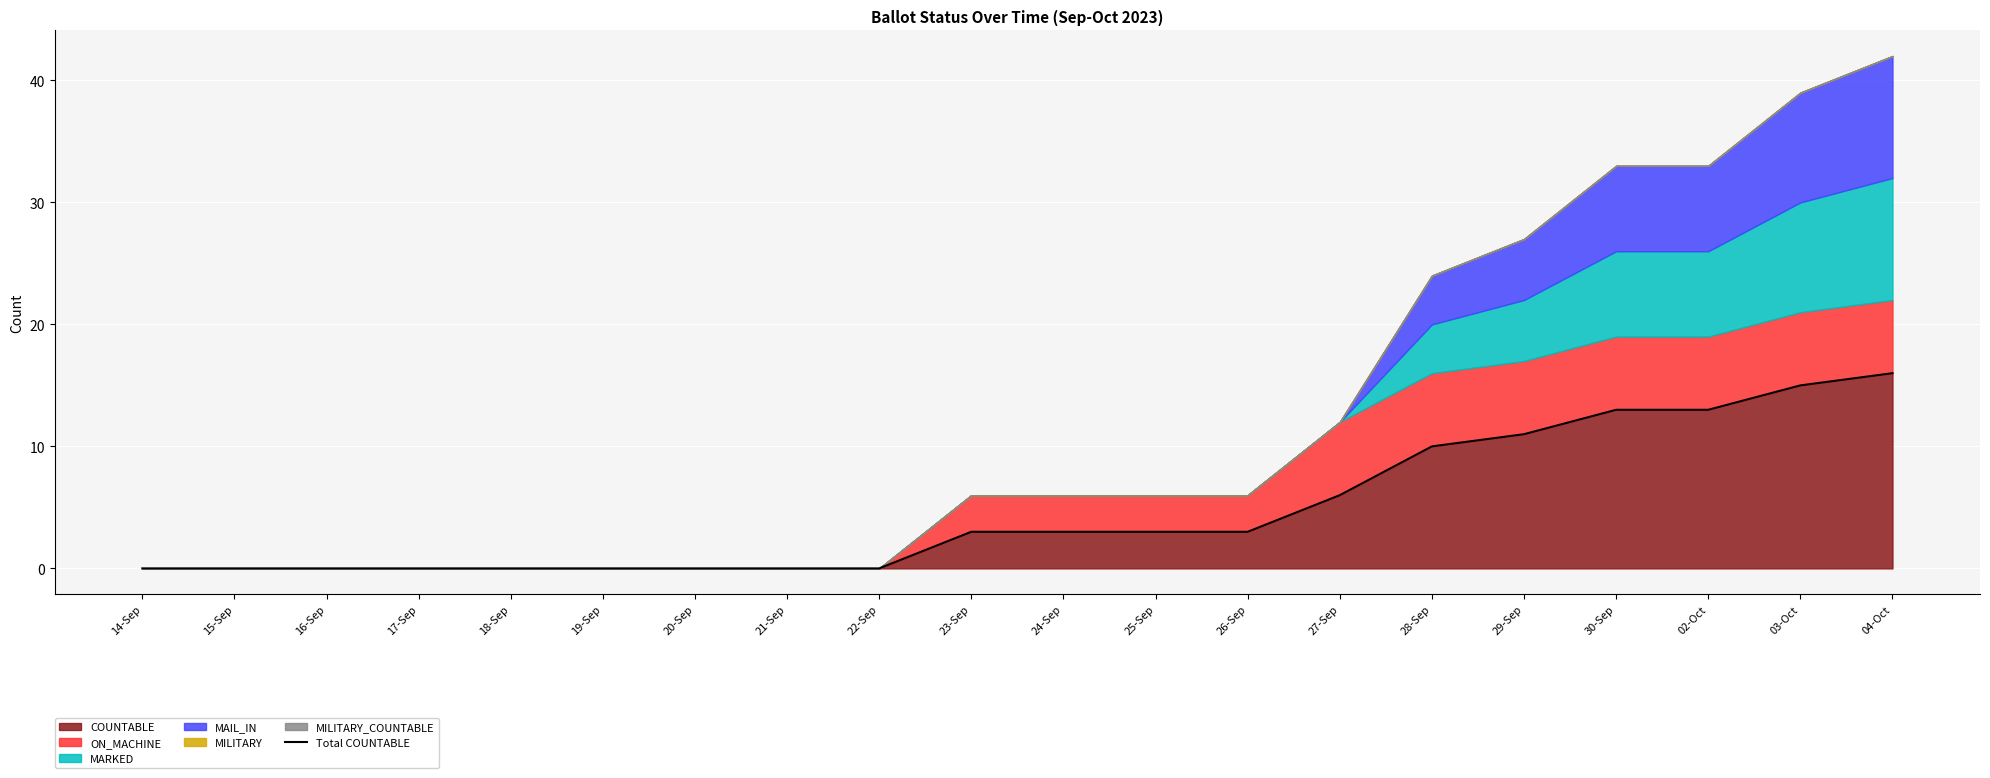

Count the number of categories in the chart.

20